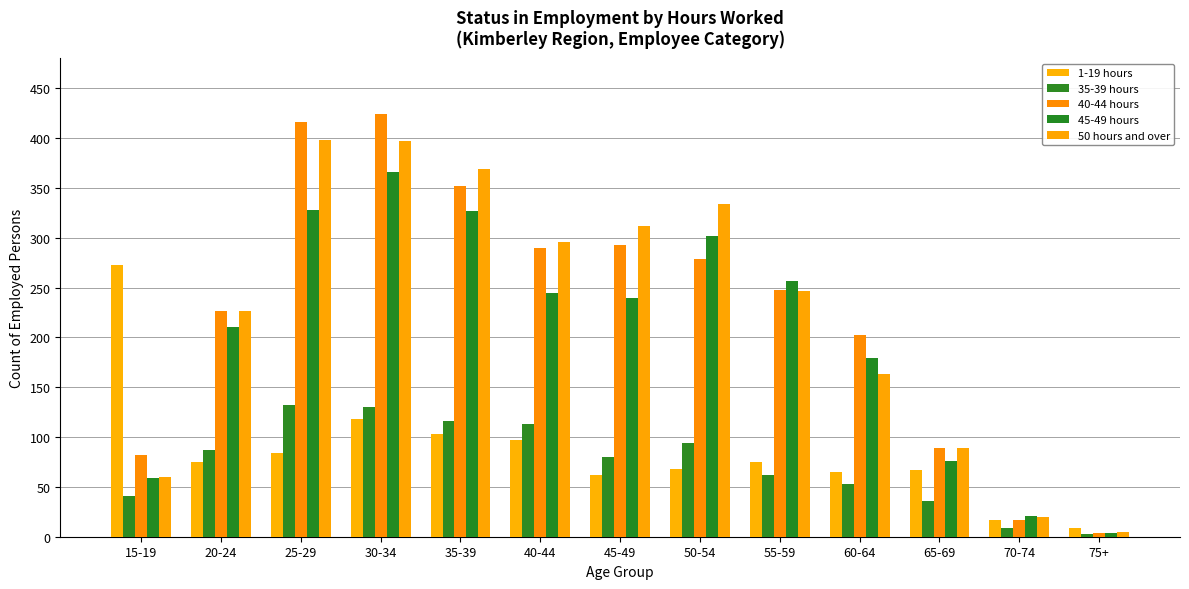

What is the sum of the 35-39 hours values at 65-69 and 20-24?

123